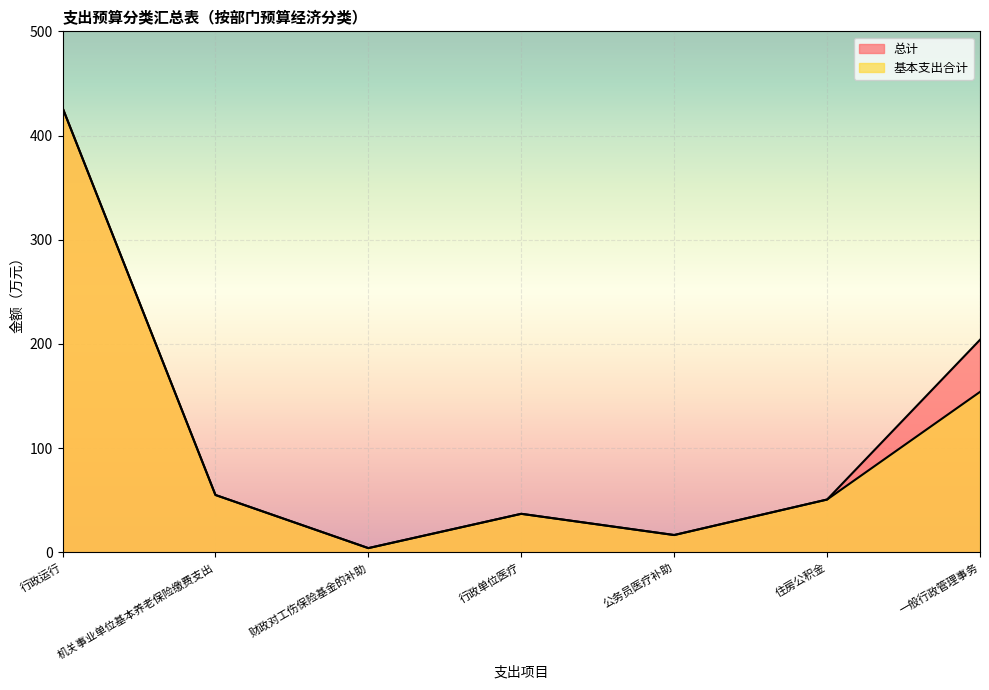

What are all the series names shown in the legend?

总计, 基本支出合计